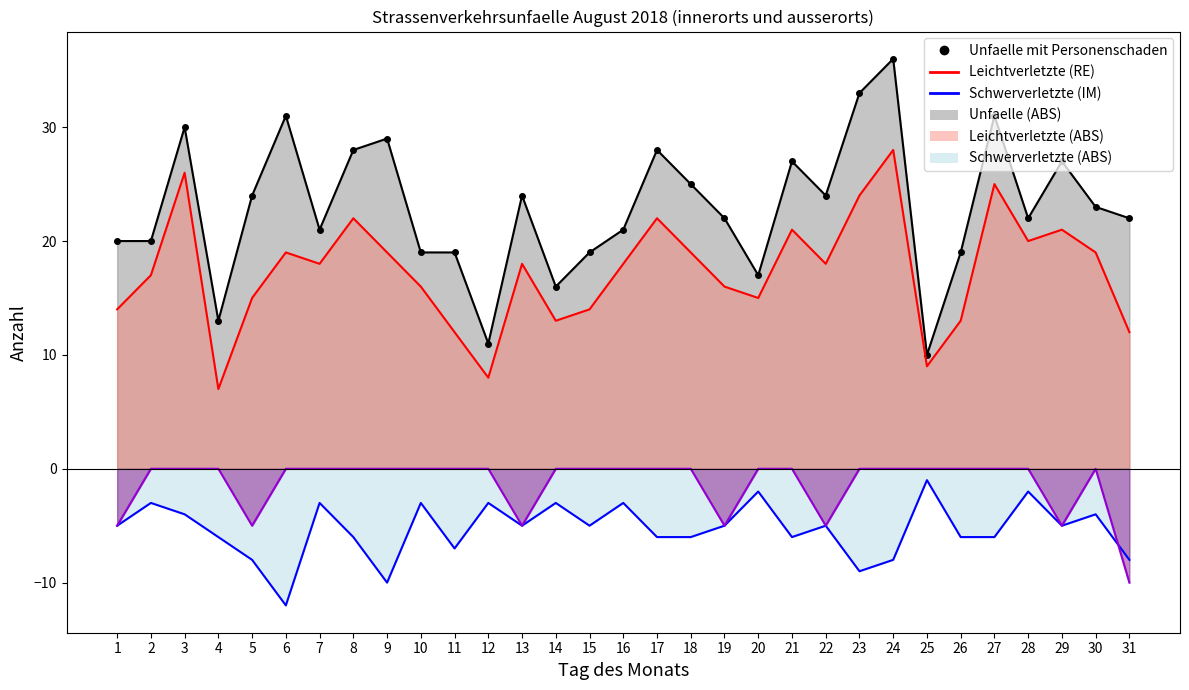

Where is Schwerverletzte nearest to the value -6?

4